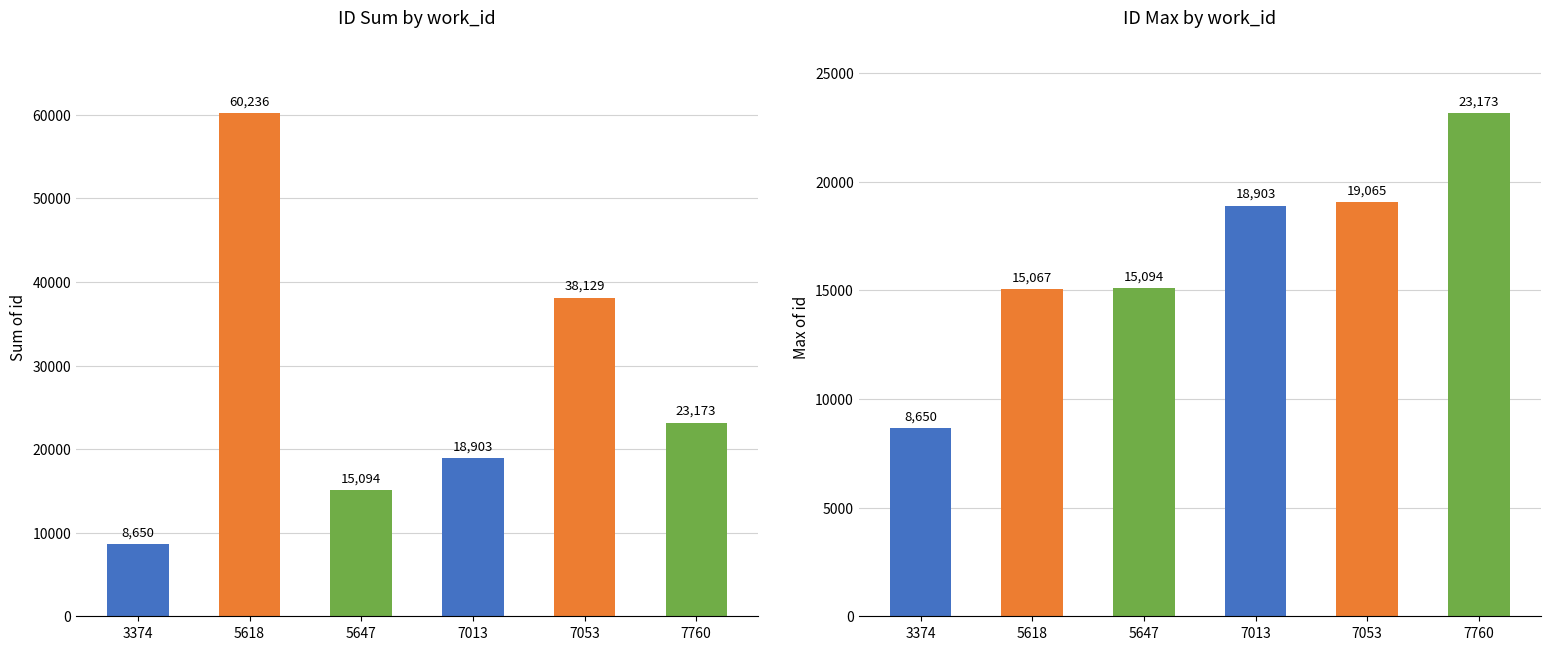

Is it true that Max of id equals 10476 at 7013?

False